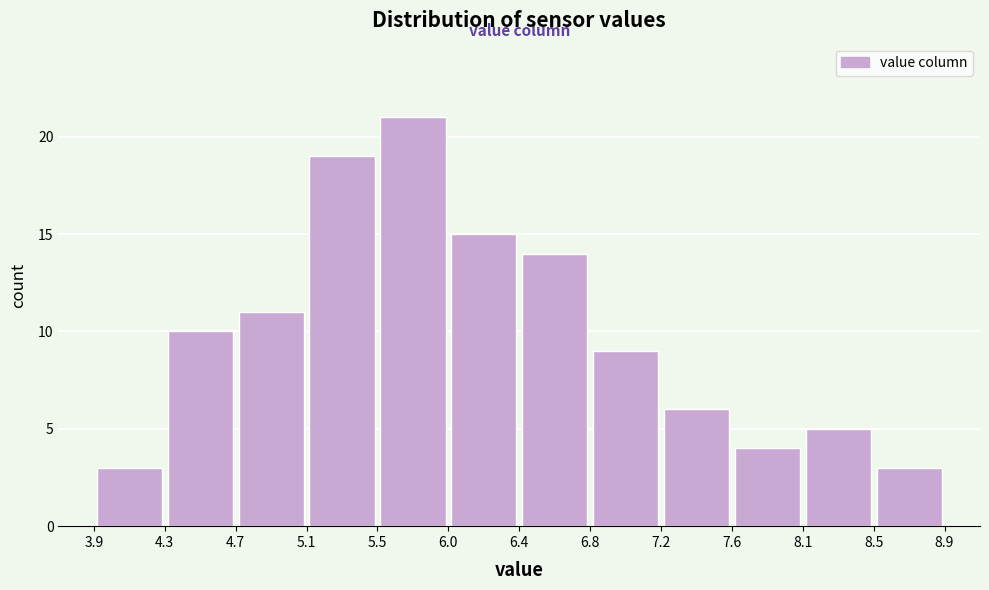

Reading left to right, transcribe this chart: for each bar, give the range it covers on the x-axis and its height. The values are not printed on the chart, so give them approximately, as read against the axis.

3.9 to 4.3: 3
4.3 to 4.7: 10
4.7 to 5.1: 11
5.1 to 5.5: 19
5.5 to 6.0: 21
6.0 to 6.4: 15
6.4 to 6.8: 14
6.8 to 7.2: 9
7.2 to 7.6: 6
7.6 to 8.1: 4
8.1 to 8.5: 5
8.5 to 8.9: 3